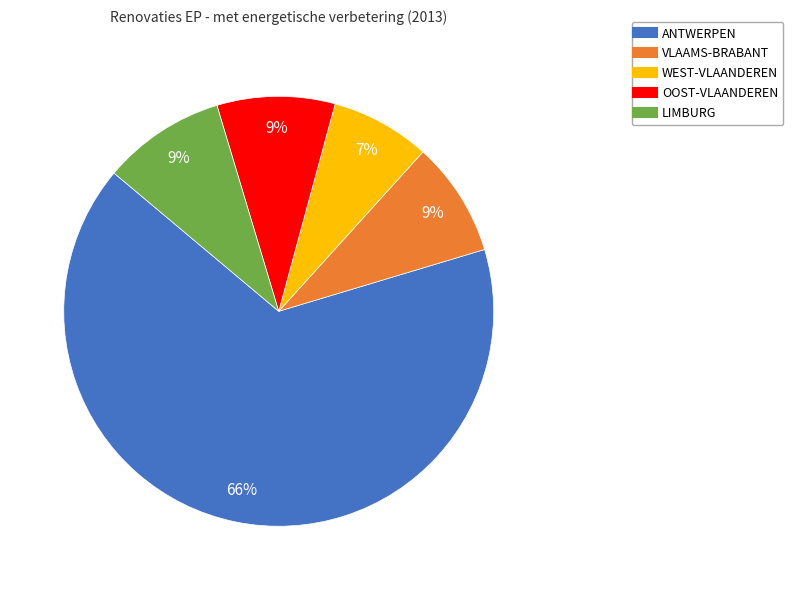

True or false: OOST-VLAANDEREN accounts for 1% of the total.

False